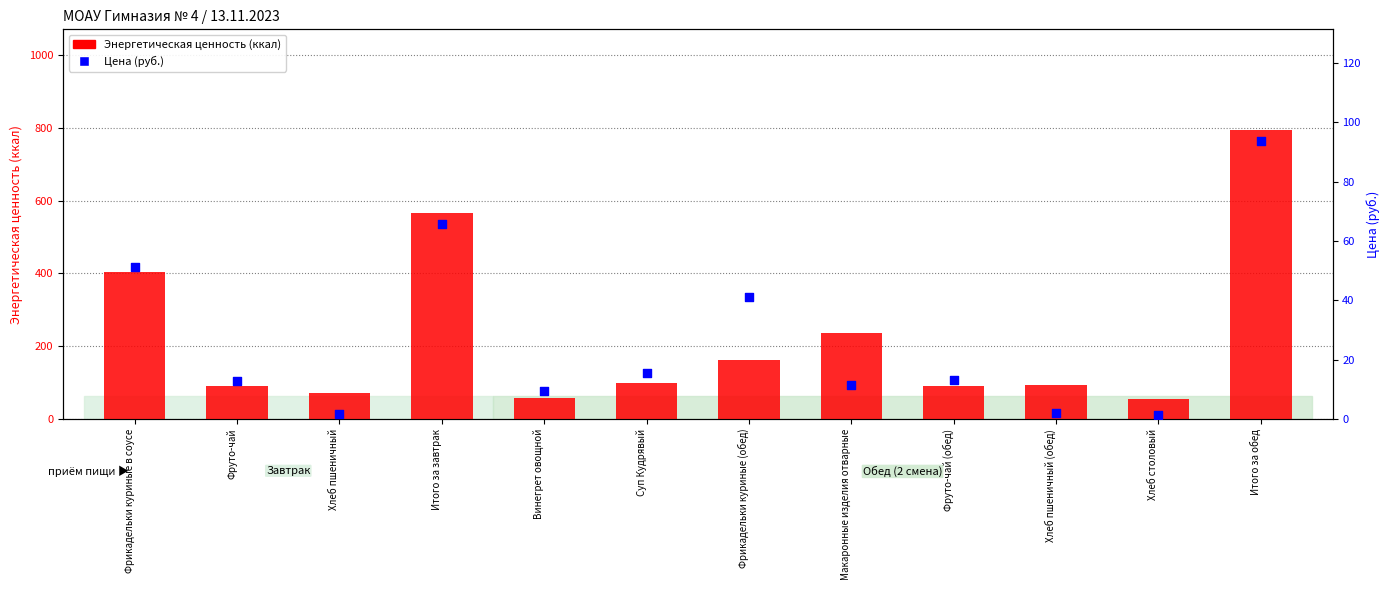

Which series has the largest Y range (max minus min)?

Энергетическая ценность (ккал)